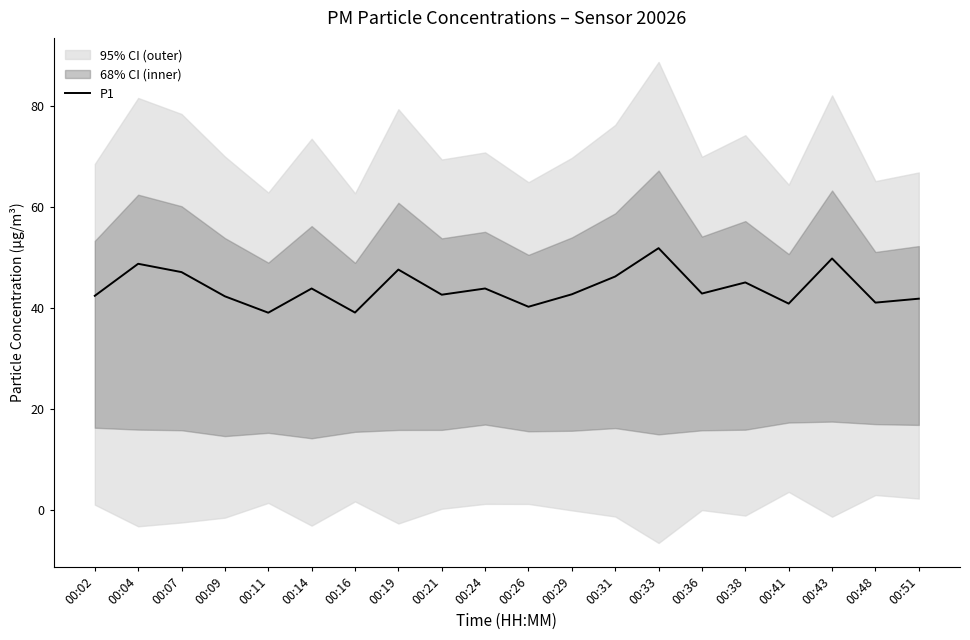

At which label does the data first exceed 42?

00:02